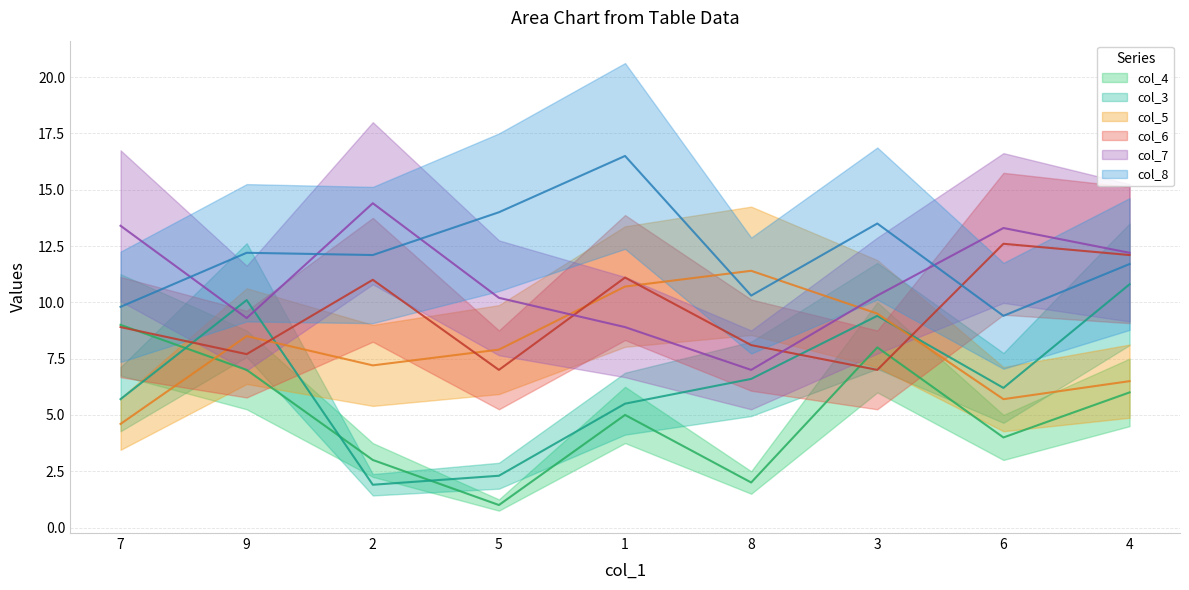

Which has a higher value, 7 or 4?

7